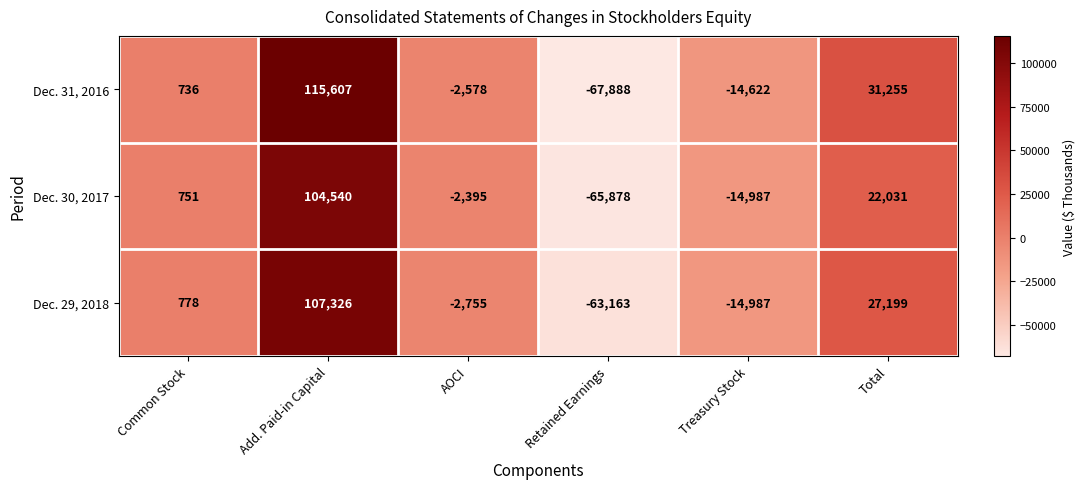

Which series has the largest range (max minus min)?

Dec. 31, 2016